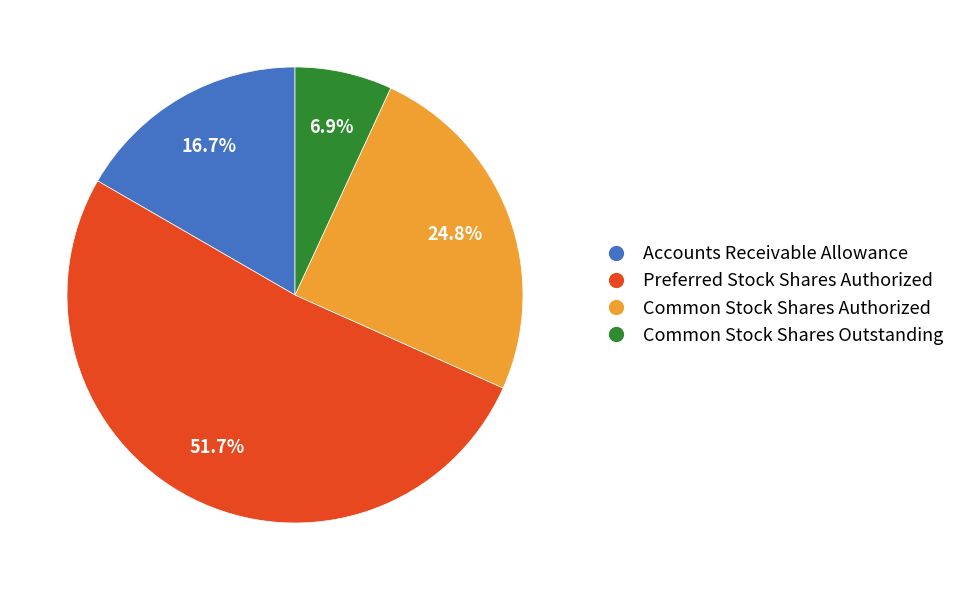

To the nearest percent, what is the difference between the largest and smallest slice percentages?

45%